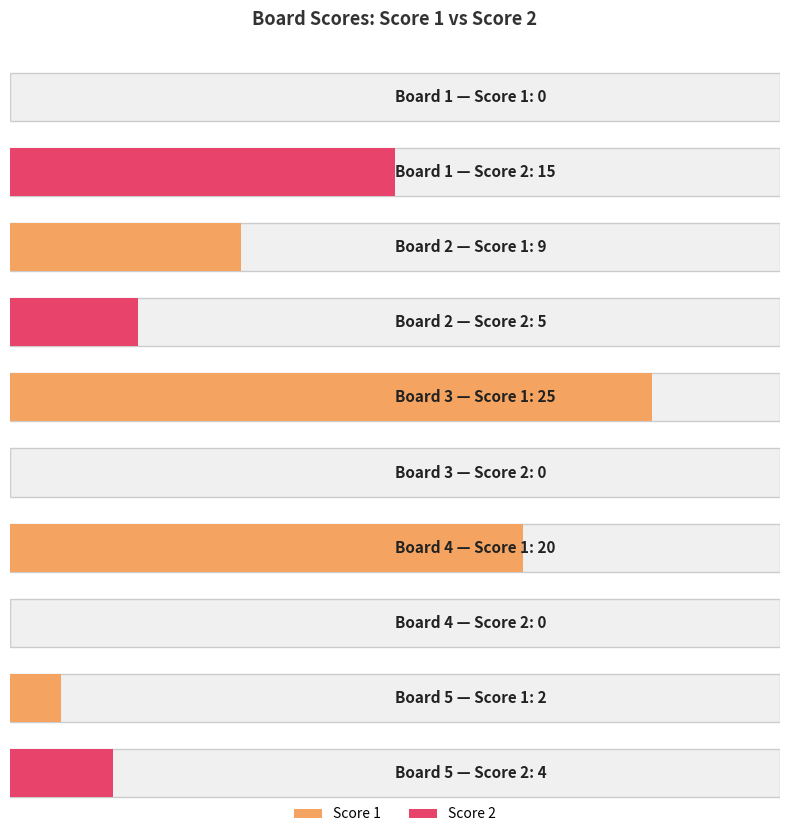

How many data points does each series have?

5